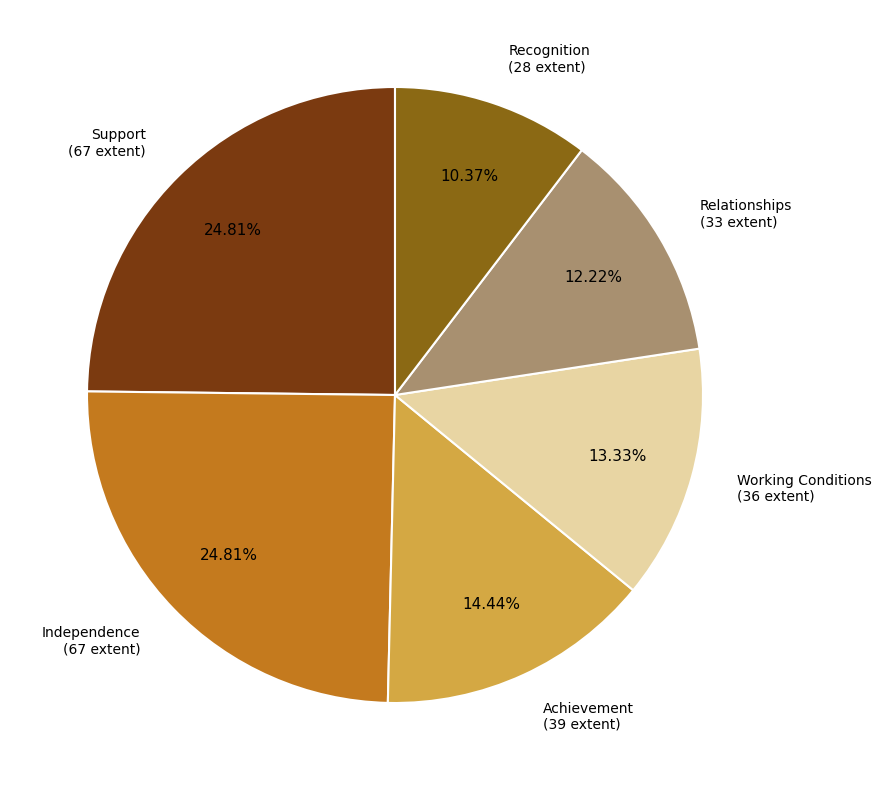

Is there a majority slice in this chart?

No